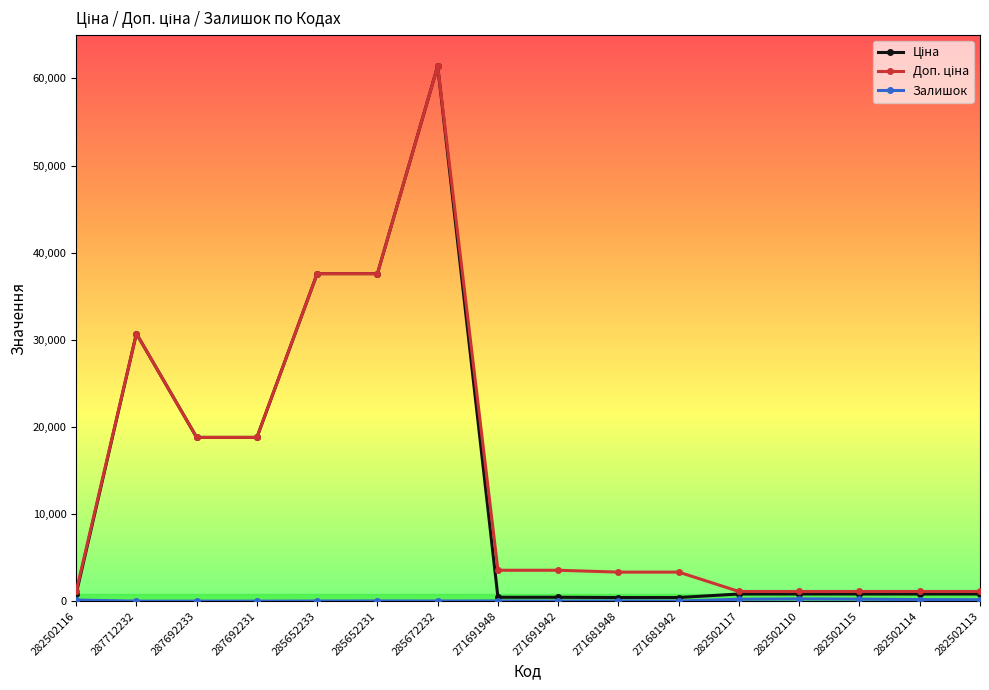

At how many categories does at least one series exceed 23573?

4